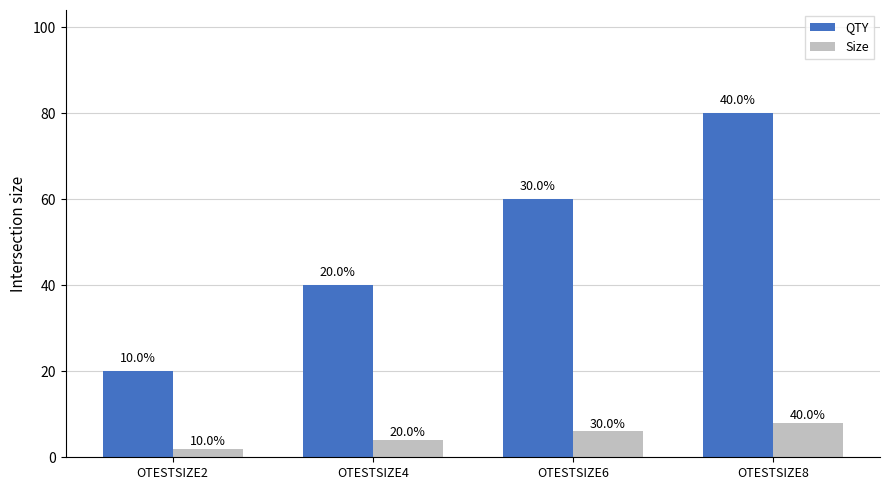

Which category has the lowest value in the QTY series?

OTESTSIZE2